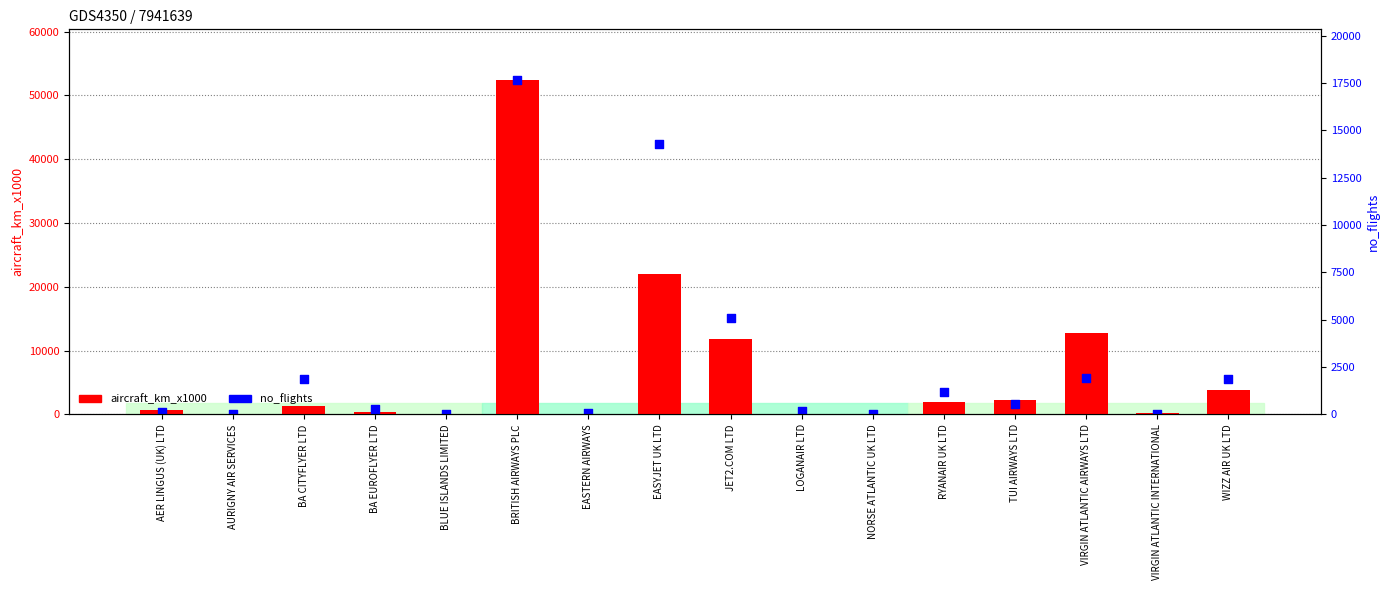

At how many categories does at least one series exceed 47310?

1